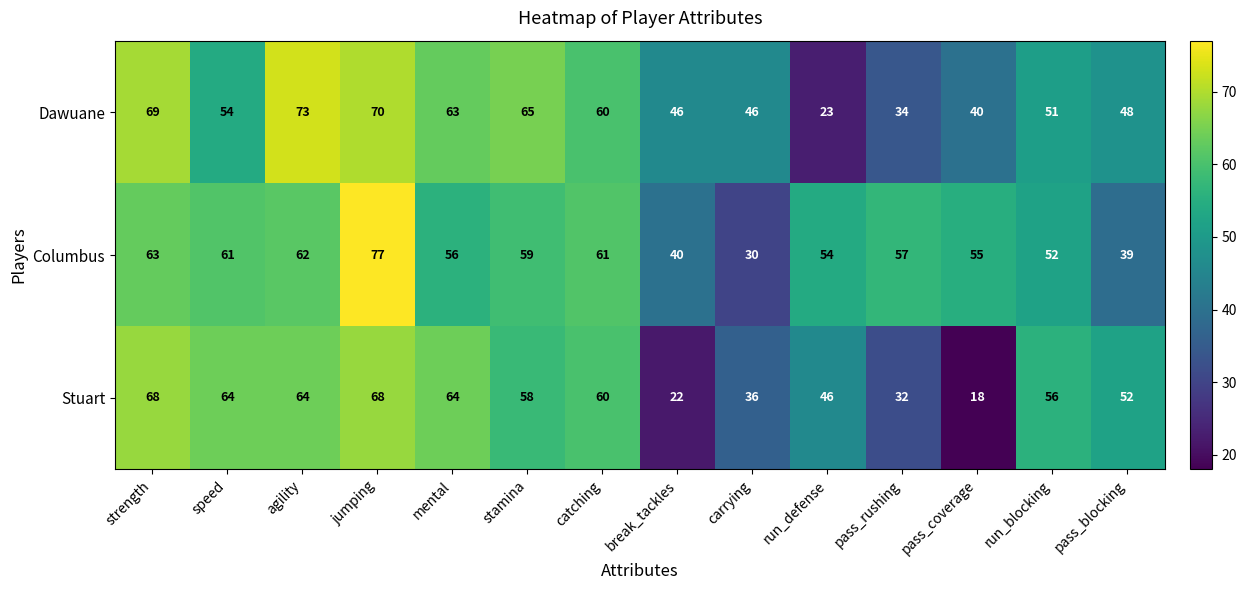

How many data points in Stuart are less than 58?

7